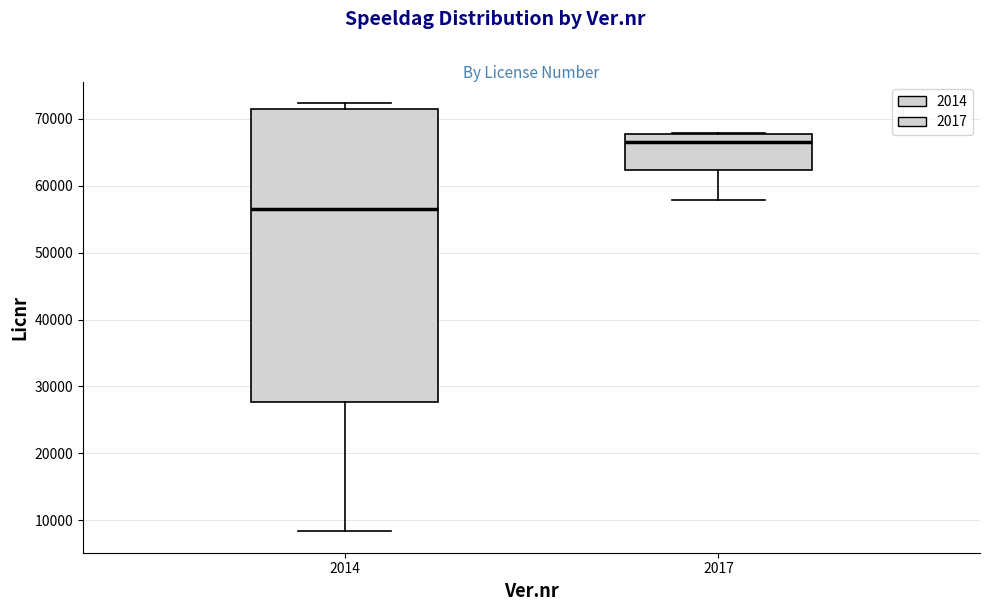

Comparing the boxes themselves (not the whiskers), which one is the tallest?

2014